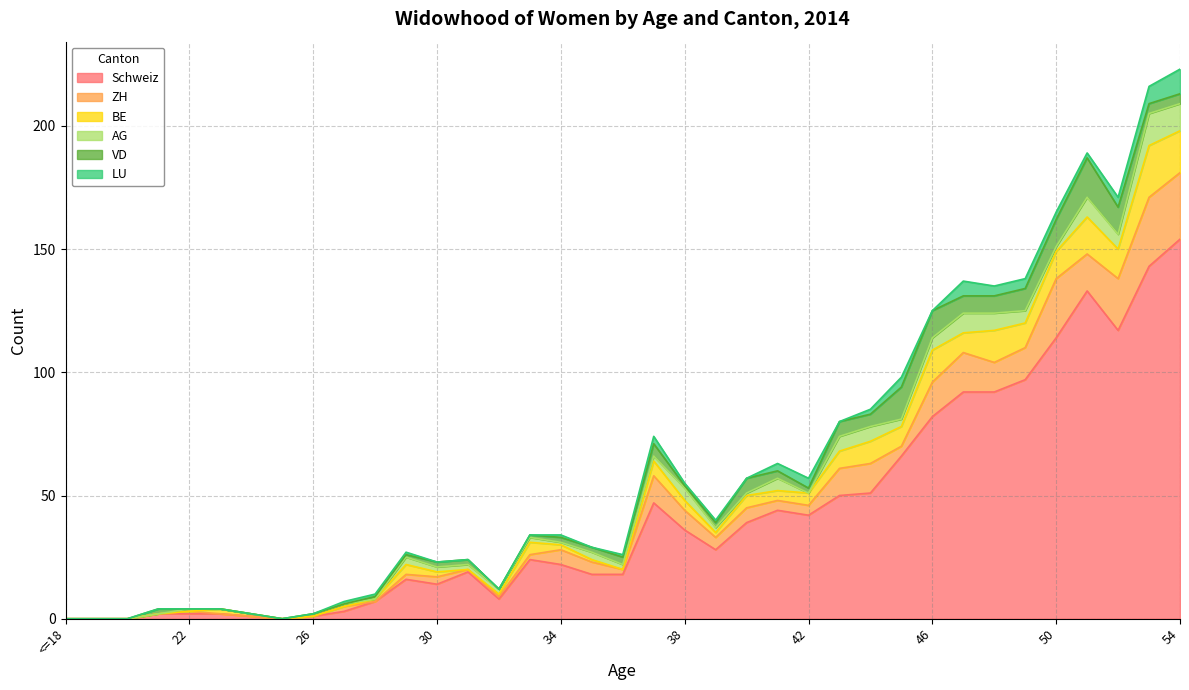

Where does the BE series first go above 4?

33